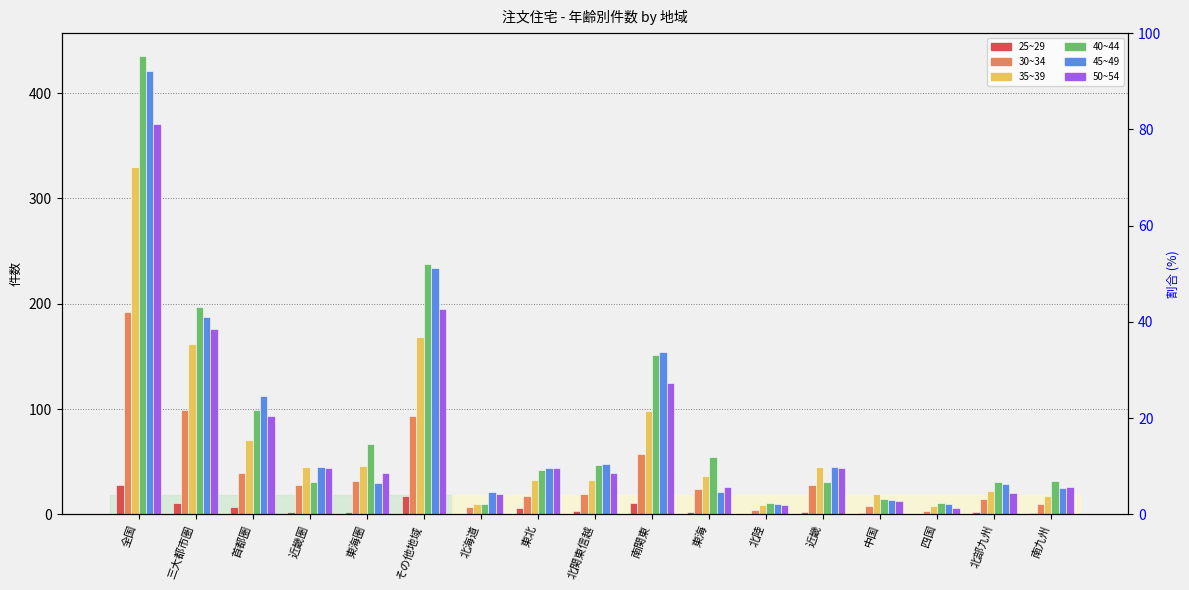

What is the difference between the highest and lowest values at 南九州?

31